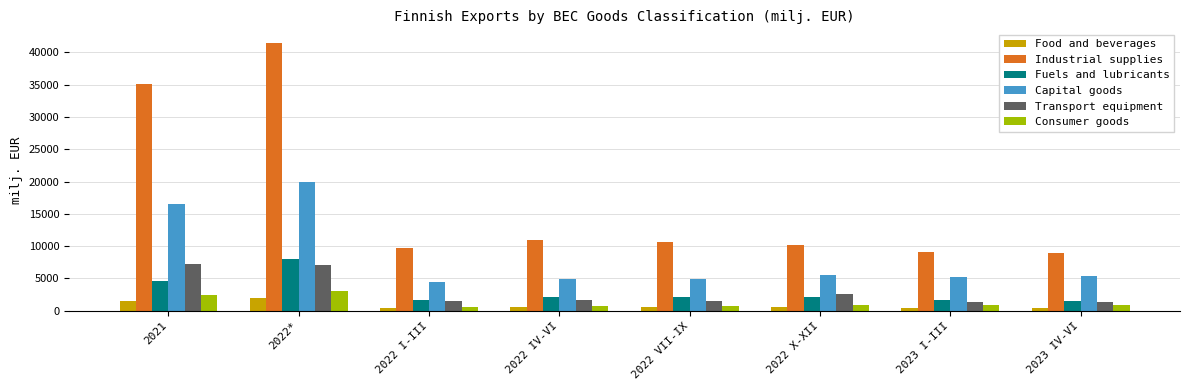

Which category has the highest value in the Fuels and lubricants series?

2022*